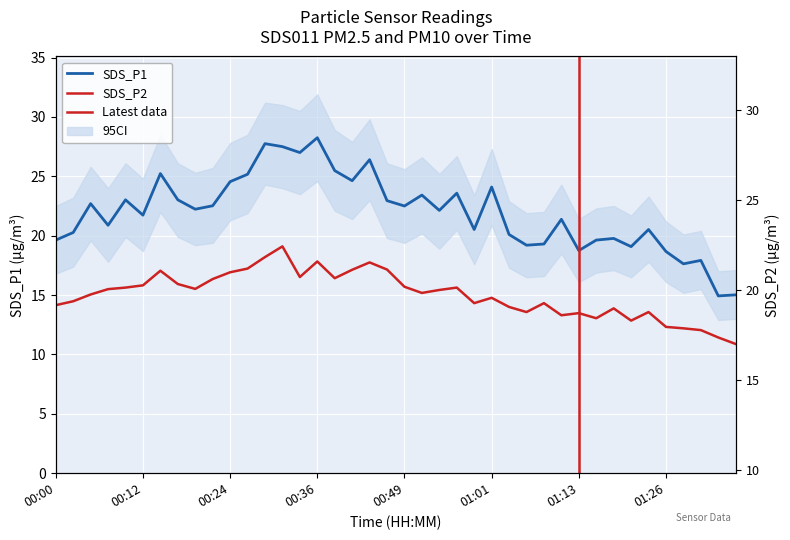

True or false: SDS_P2 and SDS_P1 cross at least once.

False